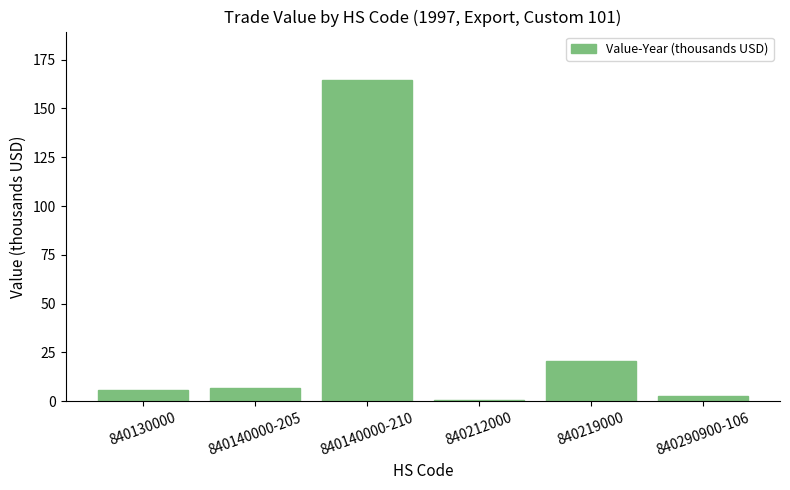

What is the sum of all values?

200.7